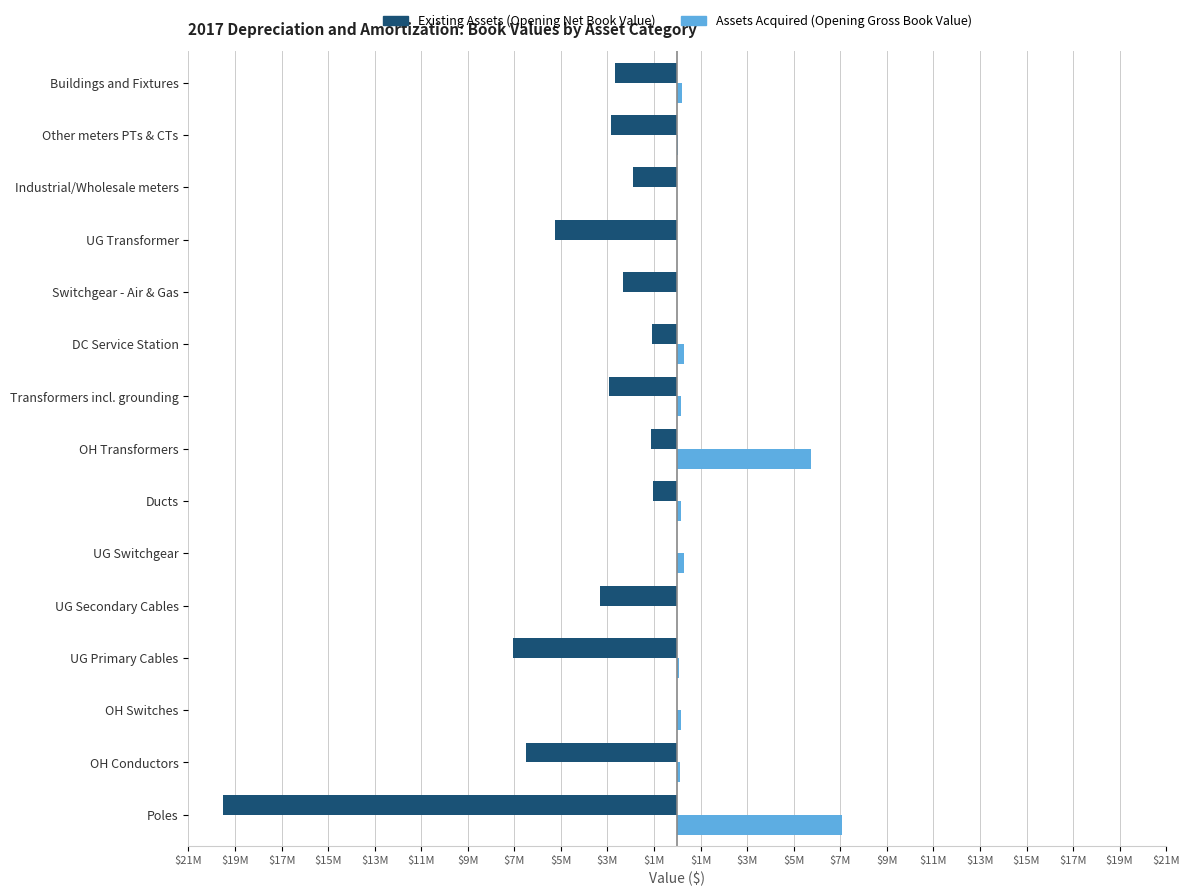

What are all the series names shown in the legend?

Existing Assets (Opening Net Book Value), Assets Acquired (Opening Gross Book Value)